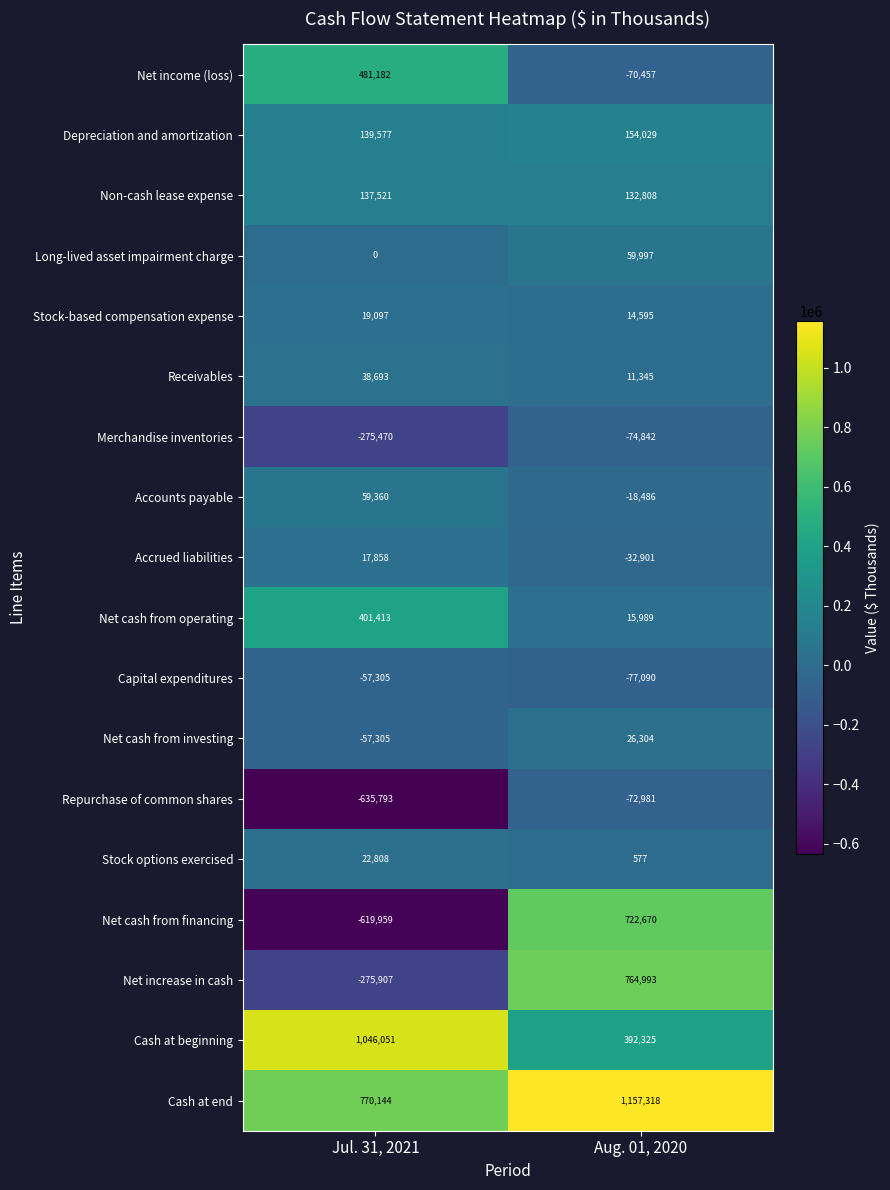

What is the difference between the highest and lowest values at Aug. 01, 2020?

1234408